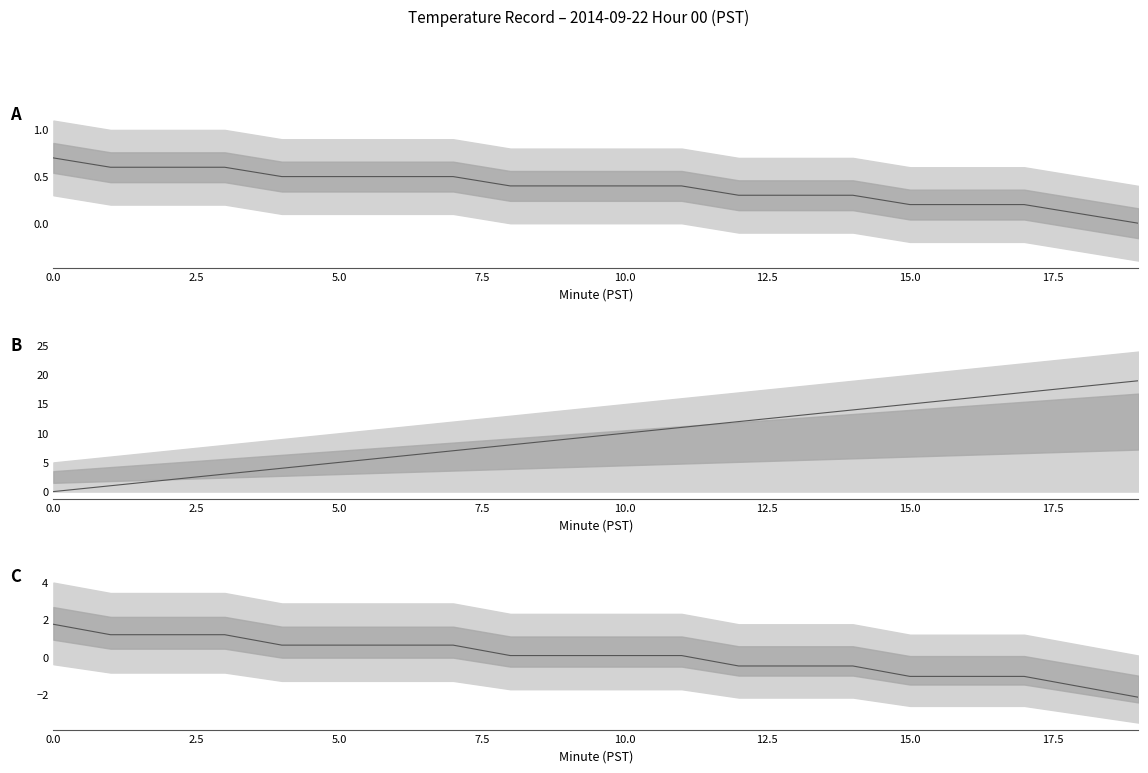

How many series are shown in this chart?

1